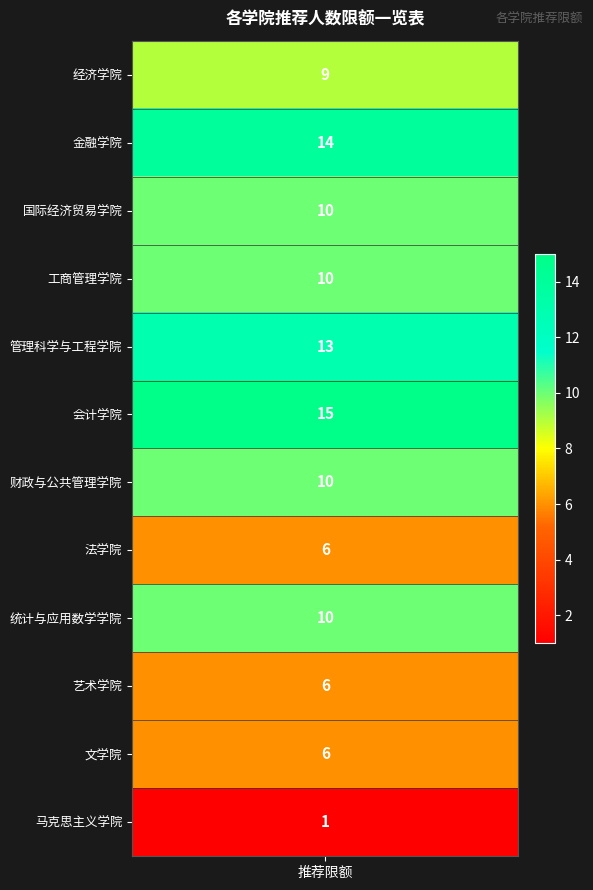

What is the smallest value displayed?

1